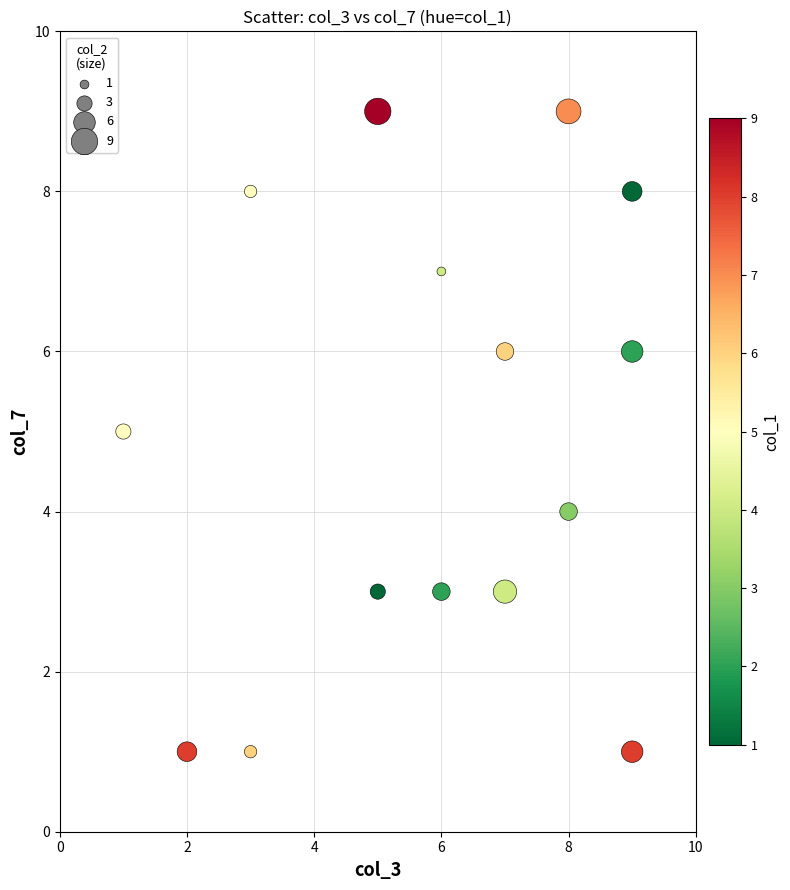

What is the range of Y values (max minus min)?

8